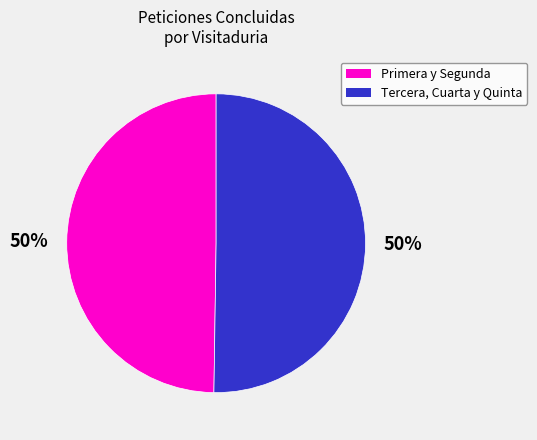

Combined, do Primera y Segunda and Tercera, Cuarta y Quinta account for over 50%?

Yes